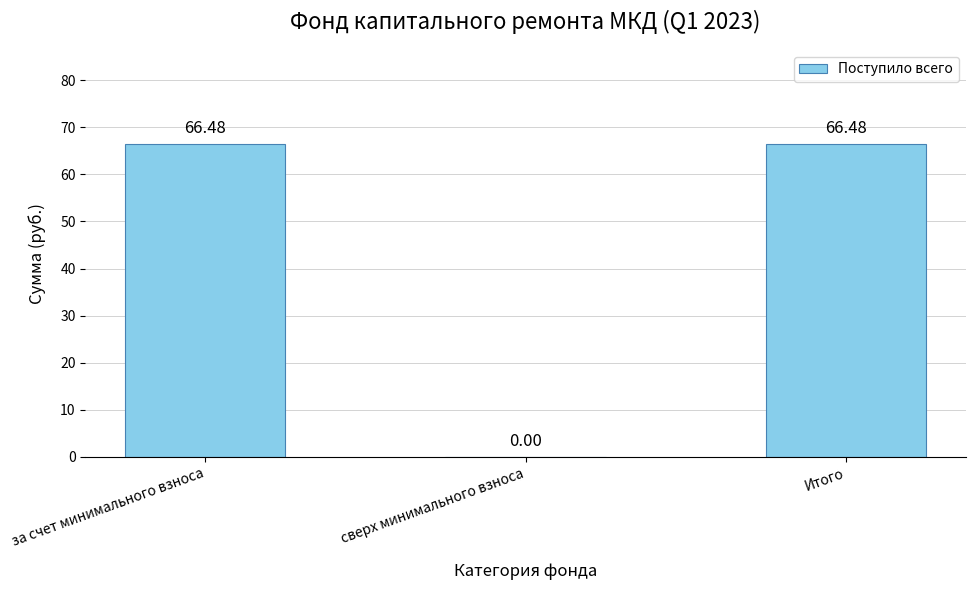

The chart shows a value of 35.7 at за счет минимального взноса. True or false?

False